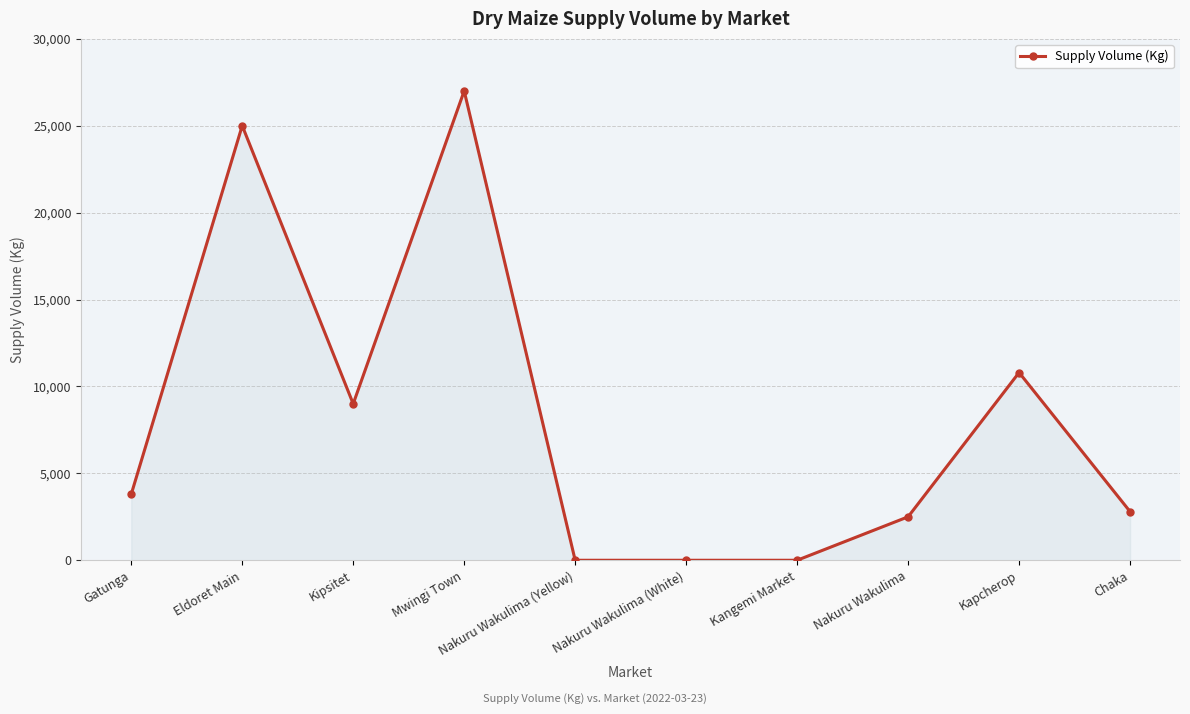

How many data points are less than 3800?

5